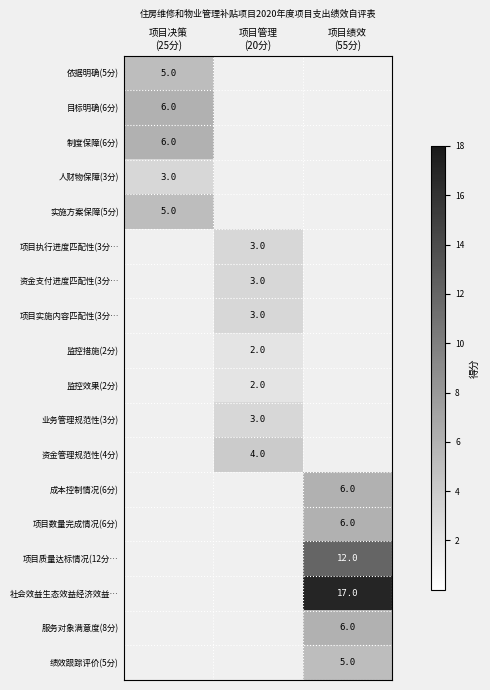

List the labels in order of 资金管理规范性(4分) value, smallest first.

项目决策 (25分), 项目管理 (20分), 项目绩效 (55分)